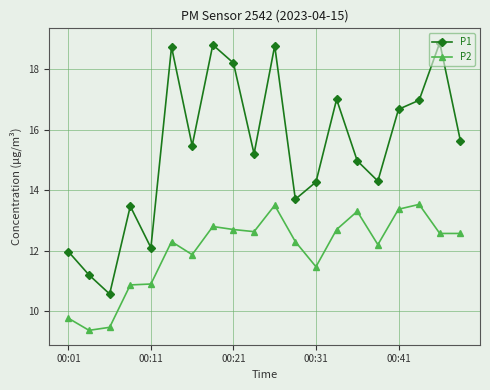

List the series in order of their peak value, highest first.

P1, P2